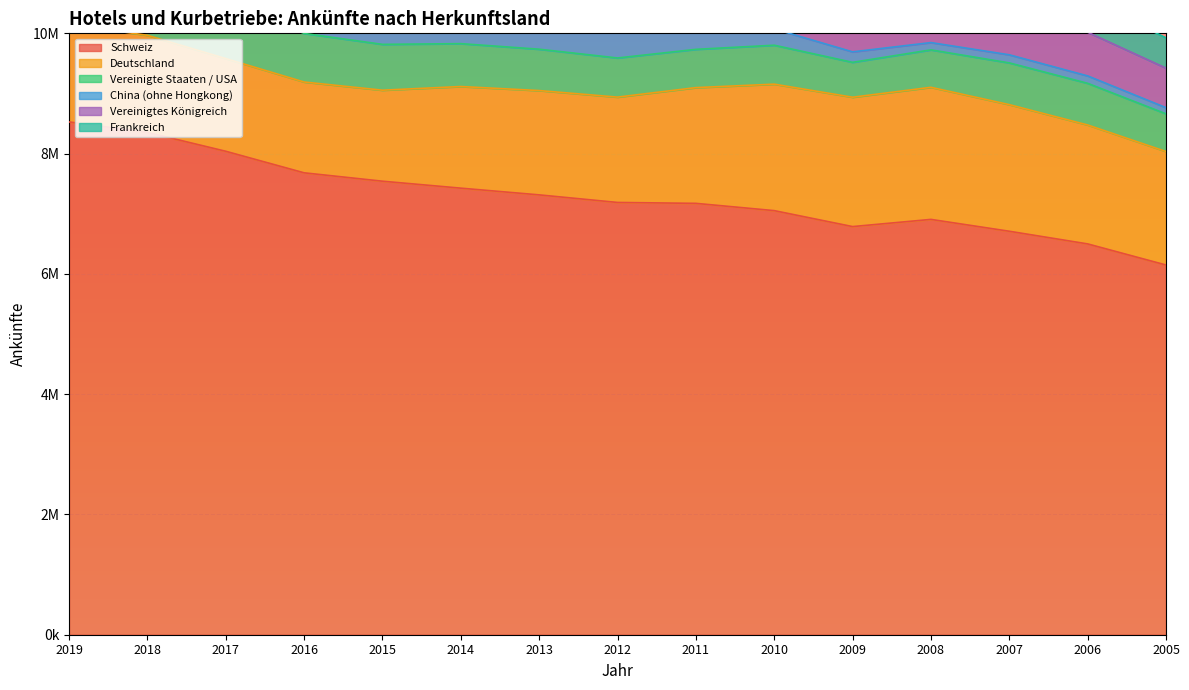

What is the smallest value displayed?

102452